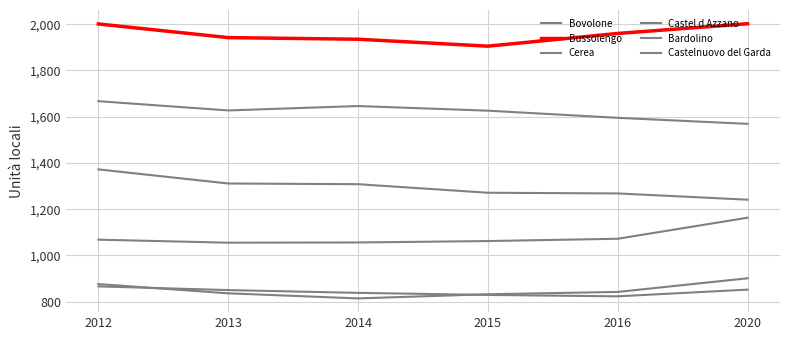

What is the value of the Castelnuovo del Garda point at the 4th from the left?

1062